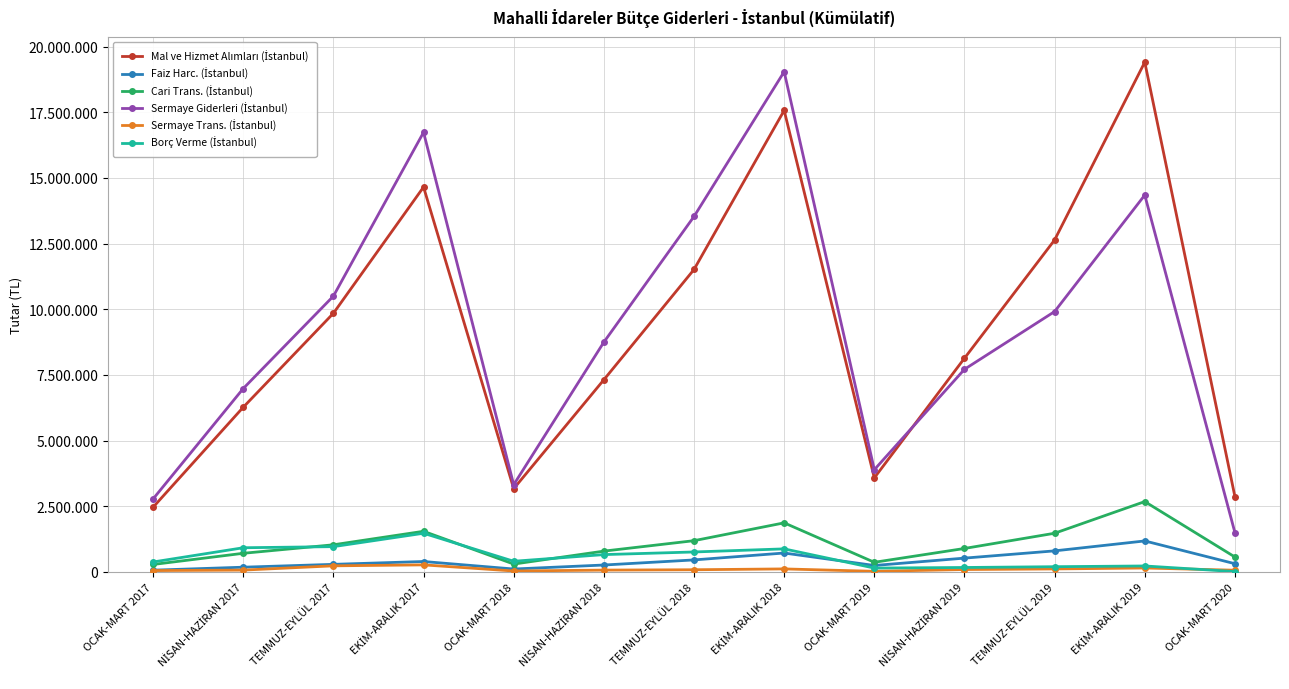

Rank the categories by Sermaye Trans. (İstanbul) value from highest to lowest.

EKİM-ARALIK 2017, TEMMUZ-EYLÜL 2017, EKİM-ARALIK 2019, EKİM-ARALIK 2018, TEMMUZ-EYLÜL 2019, NİSAN-HAZİRAN 2019, TEMMUZ-EYLÜL 2018, NİSAN-HAZİRAN 2017, NİSAN-HAZİRAN 2018, OCAK-MART 2020, OCAK-MART 2017, OCAK-MART 2018, OCAK-MART 2019